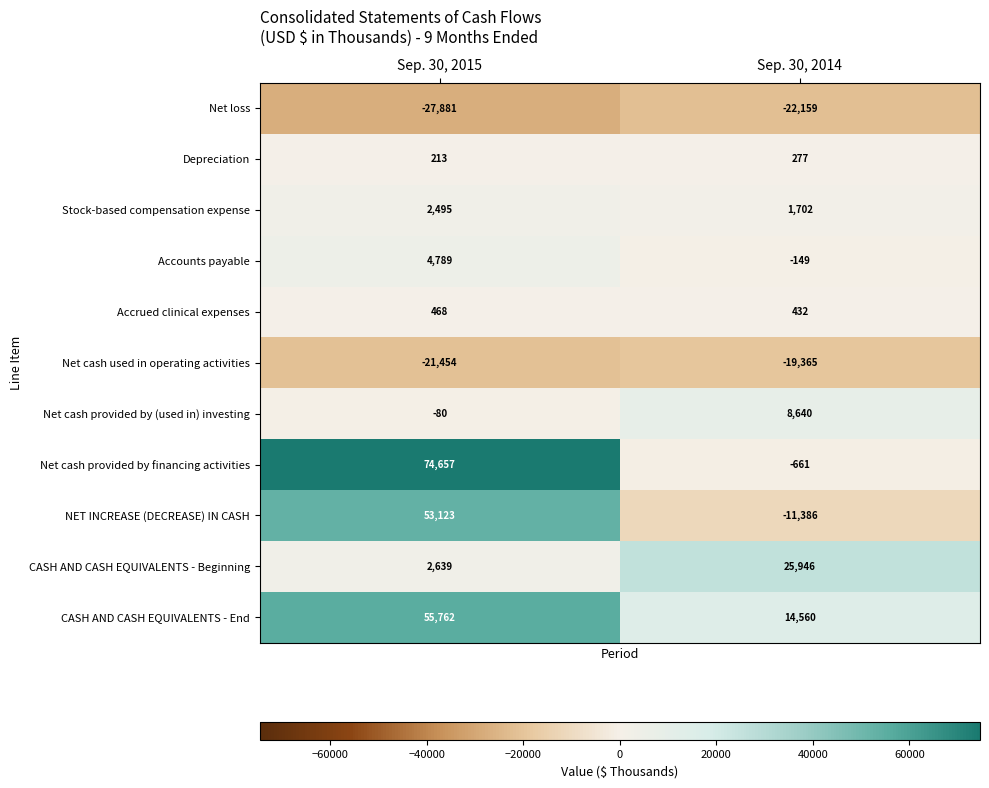

List the series in order of their peak value, lowest first.

Net loss, Net cash used in operating activities, Depreciation, Accrued clinical expenses, Stock-based compensation expense, Accounts payable, Net cash provided by (used in) investing, CASH AND CASH EQUIVALENTS - Beginning, NET INCREASE (DECREASE) IN CASH, CASH AND CASH EQUIVALENTS - End, Net cash provided by financing activities